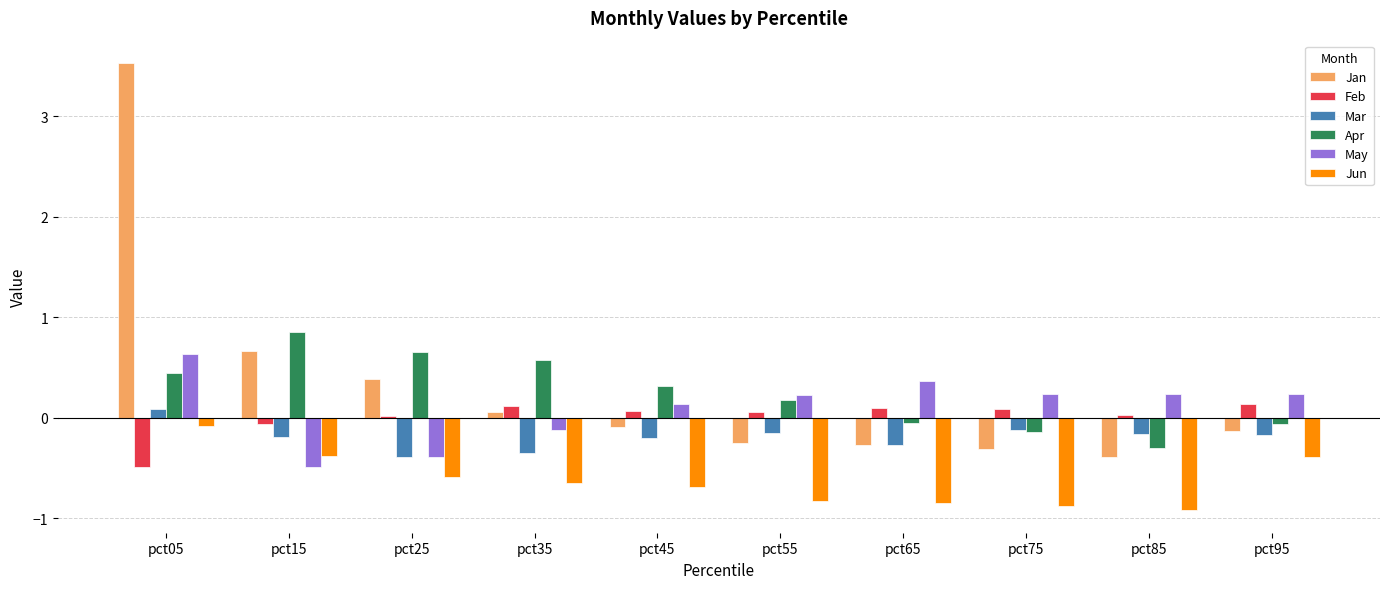

How many values in Mar are above zero?

1